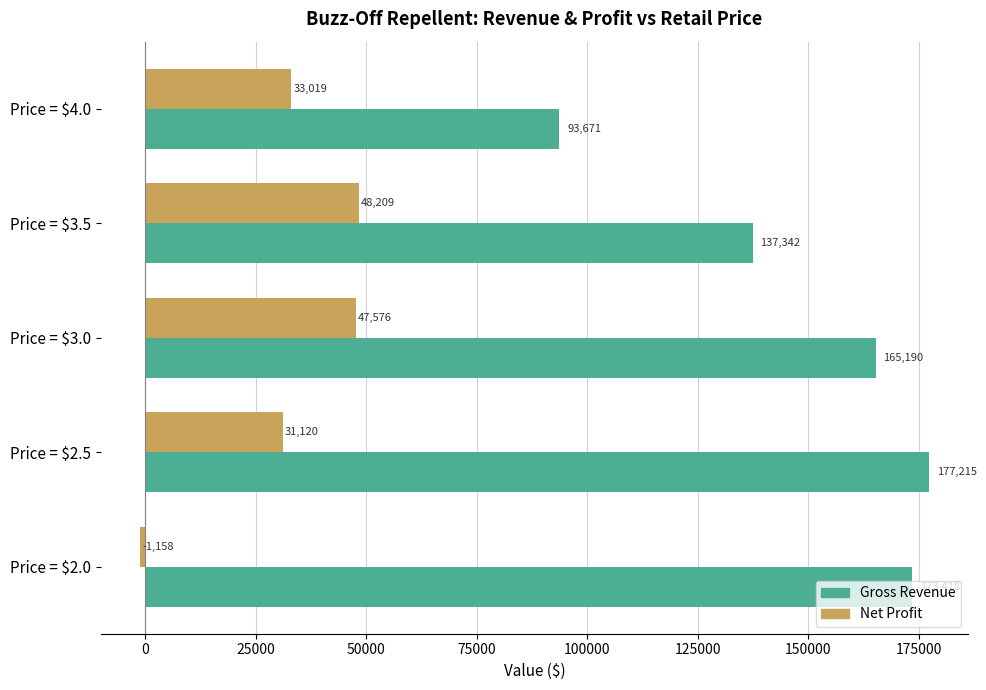

What is the difference between the maximum and second lowest values in the Gross Revenue series?

39873.4